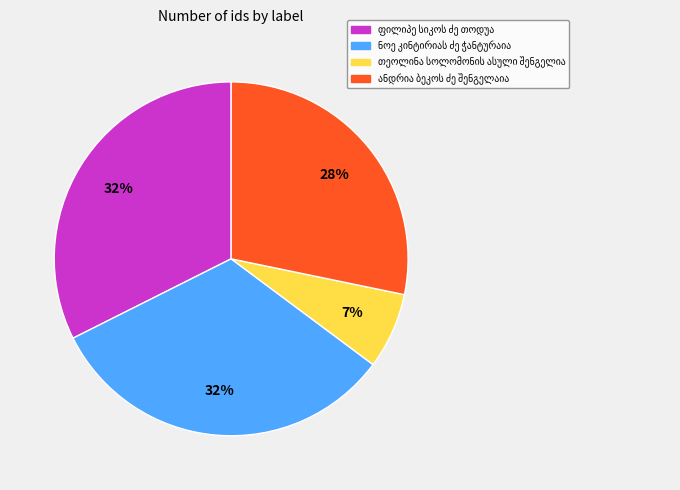

Does any single category account for the majority?

No